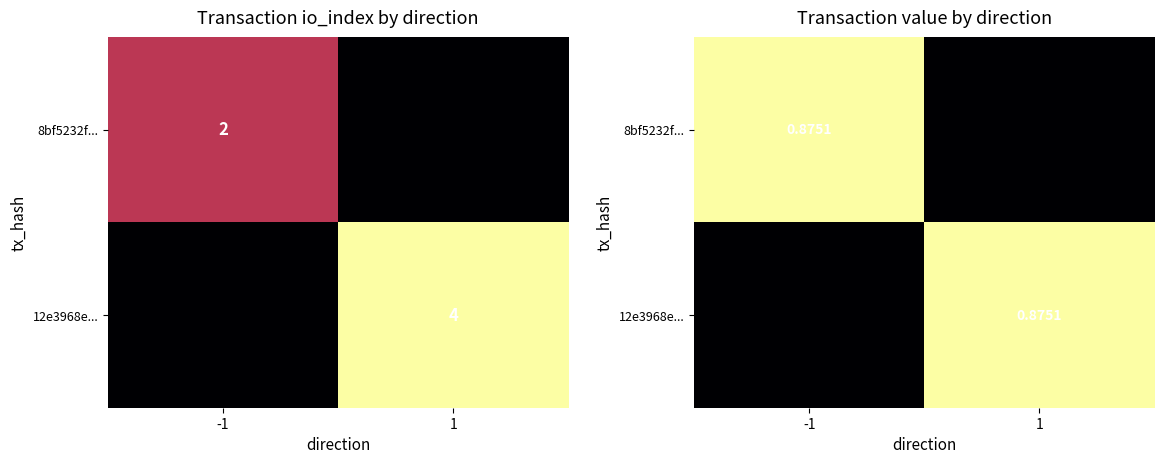

Which label corresponds to the largest value in the chart?

-1